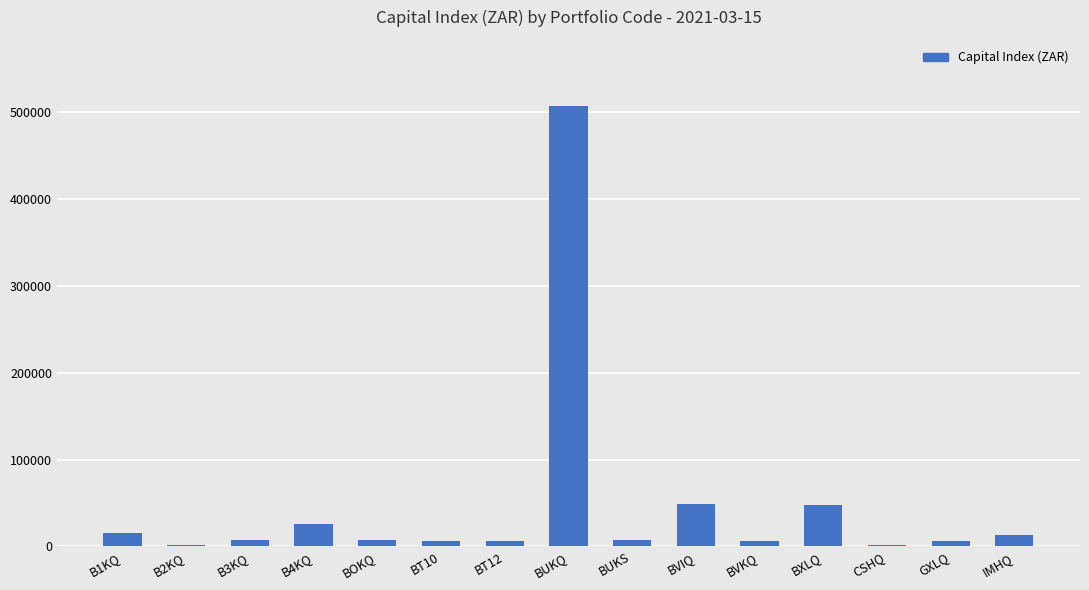

Is it true that the value at B4KQ is 25739.8?

True